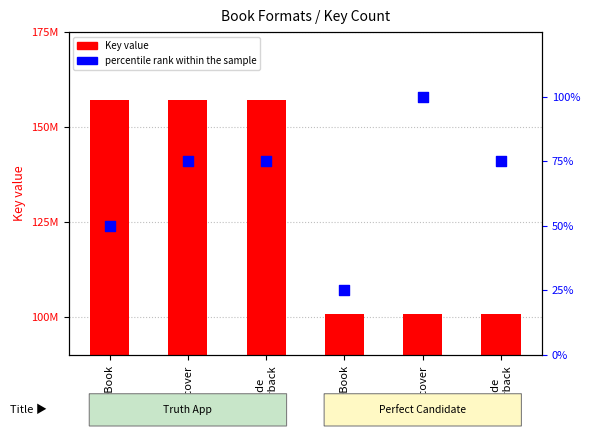

Which series contains the highest Y value?

Key value